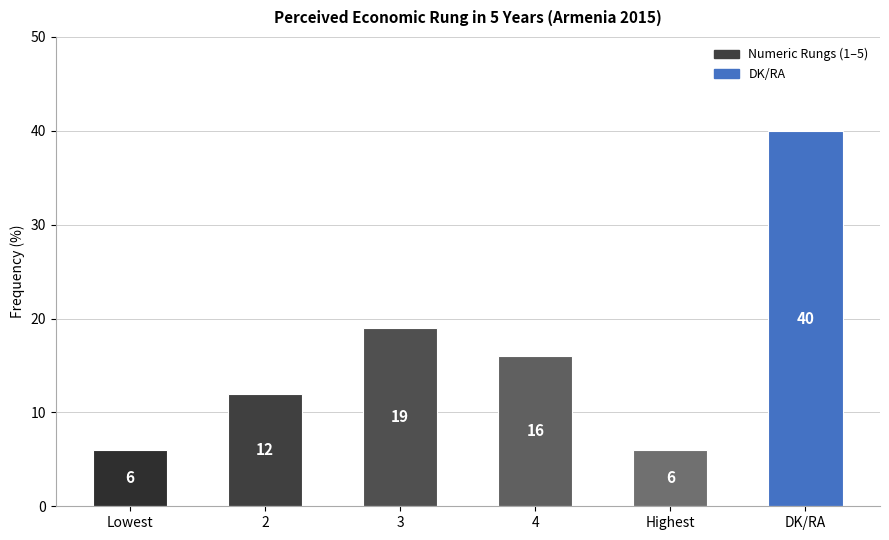

Read the value at DK/RA.

40